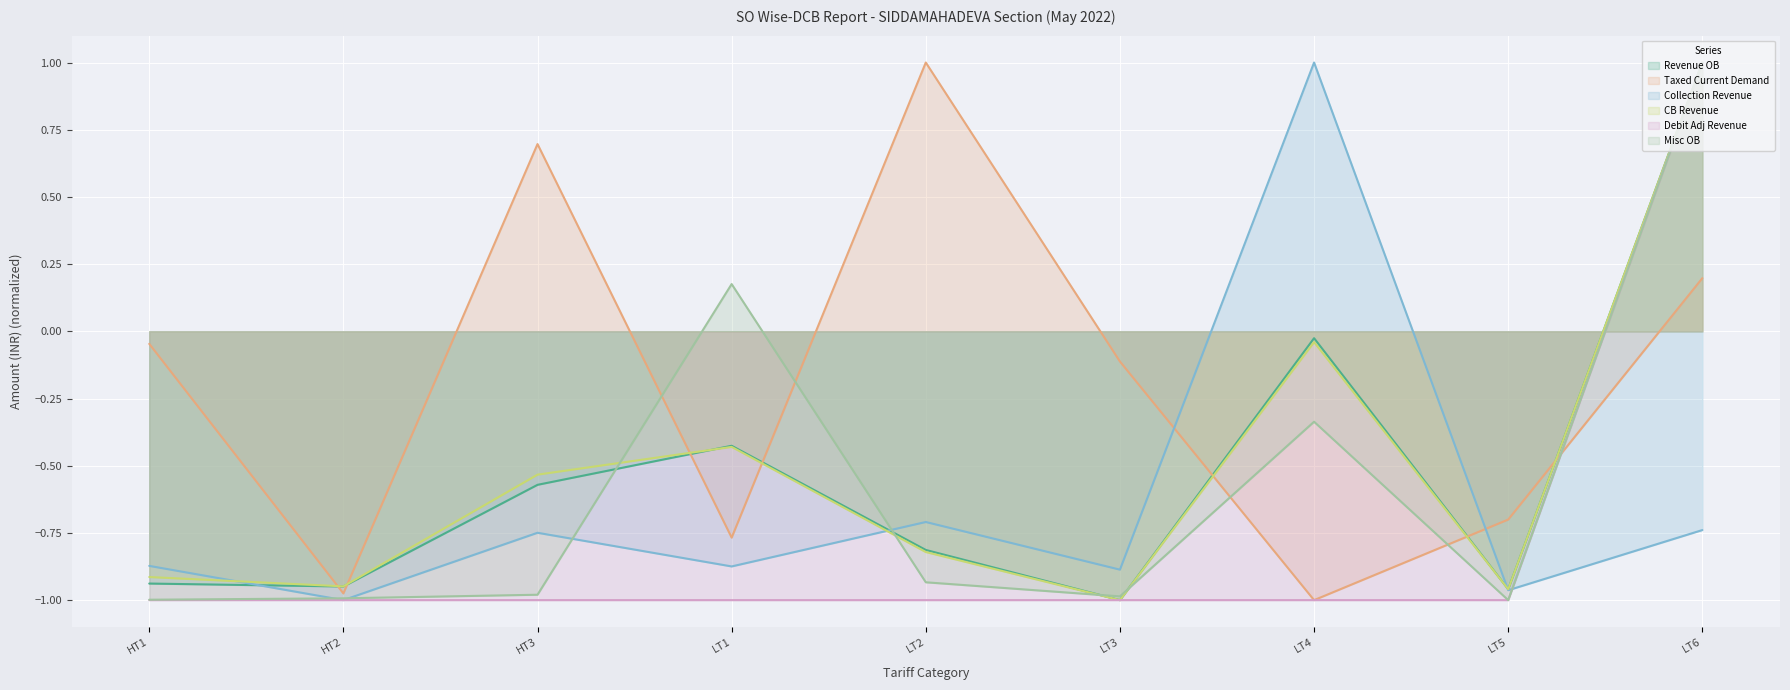

The value of Revenue OB at LT6 is 1.6. True or false?

False